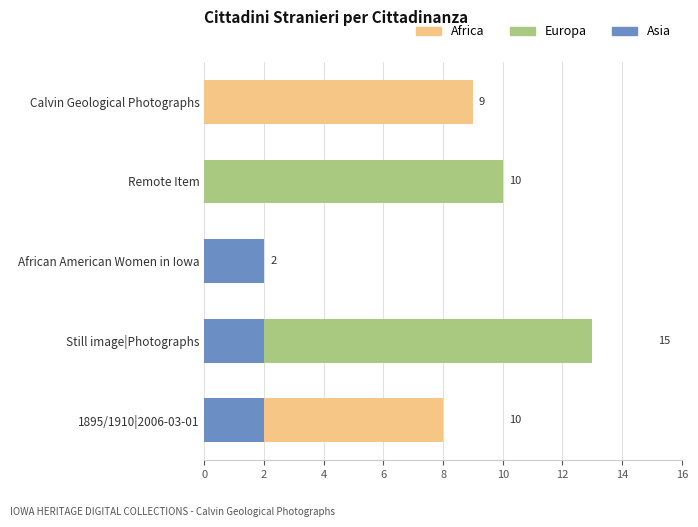

Between Remote Item and Still image|Photographs, which series saw the biggest shift?

Europa